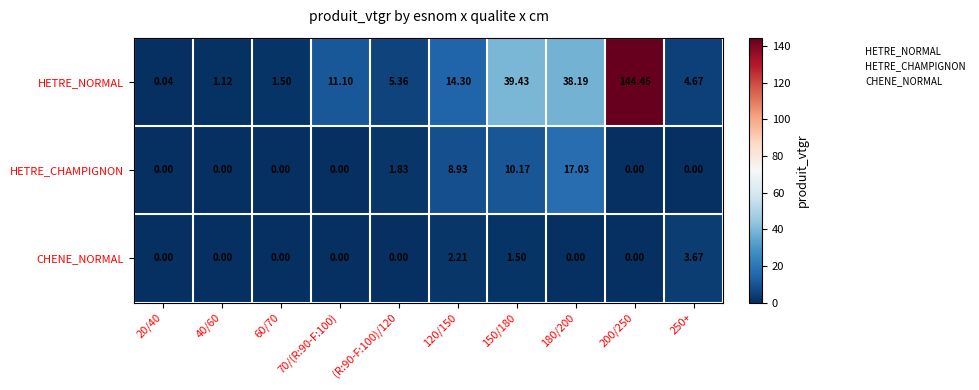

Which series has the largest range (max minus min)?

HETRE_NORMAL